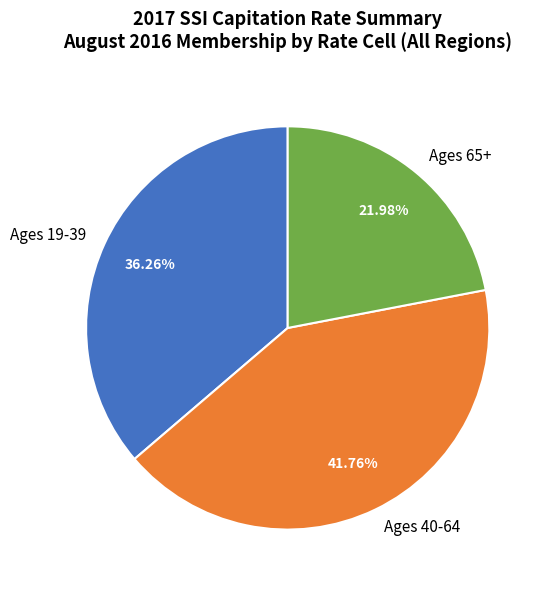

Count the number of slices in the pie.

3